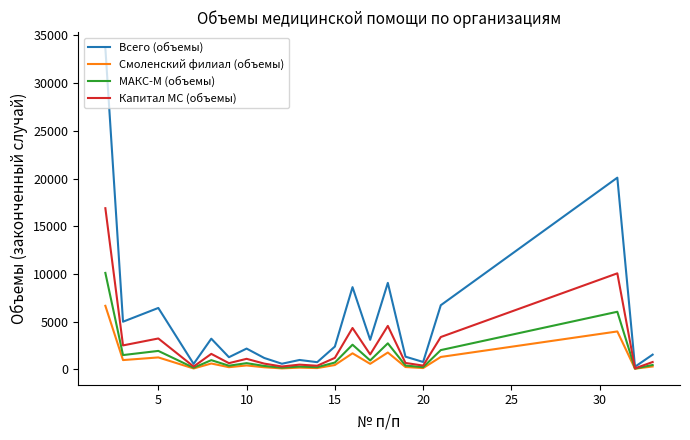

What is the greatest value displayed?

33671